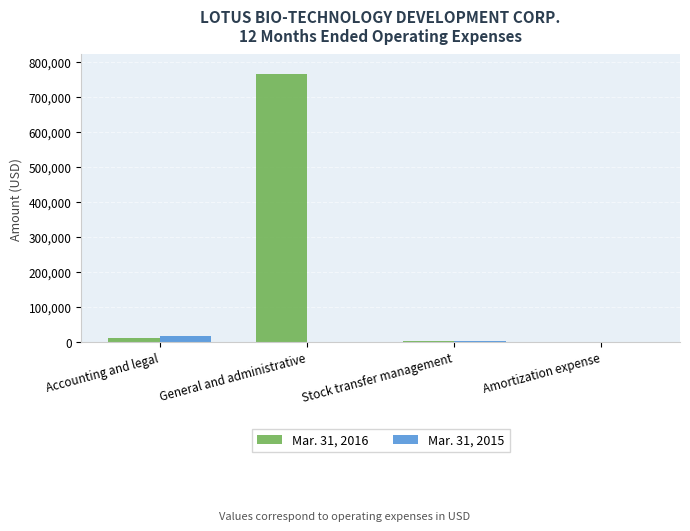

How many groups of bars are there?

4